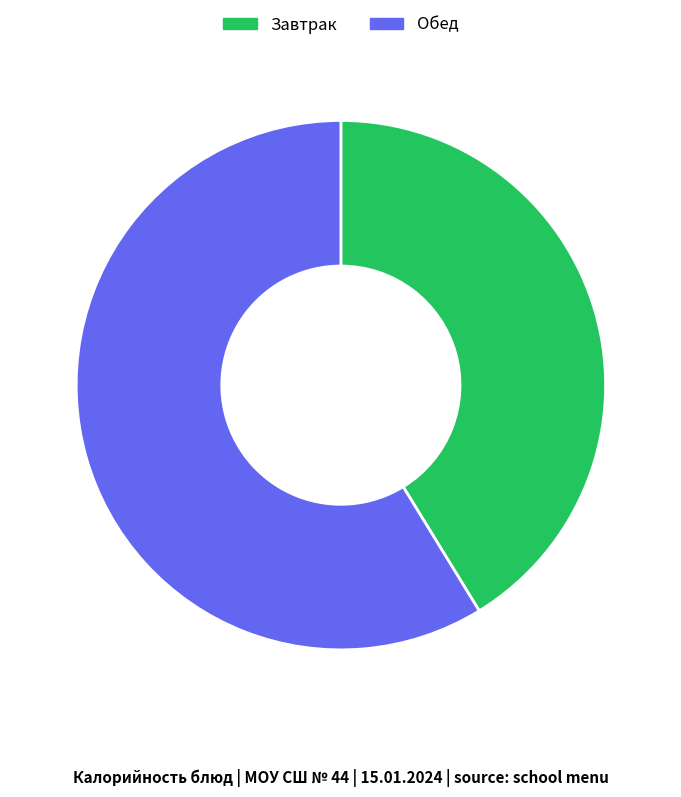

What is the ratio of the value at Обед to the value at Завтрак?

1.4